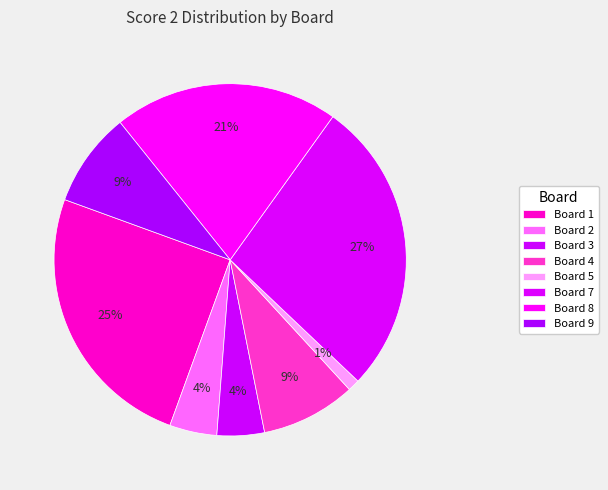

To the nearest percent, what percentage of the pie is Board 8?

21%